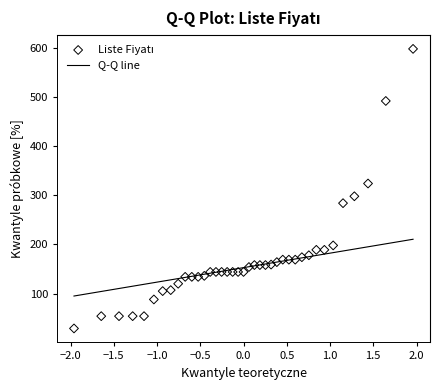

How many data points are displayed?

39